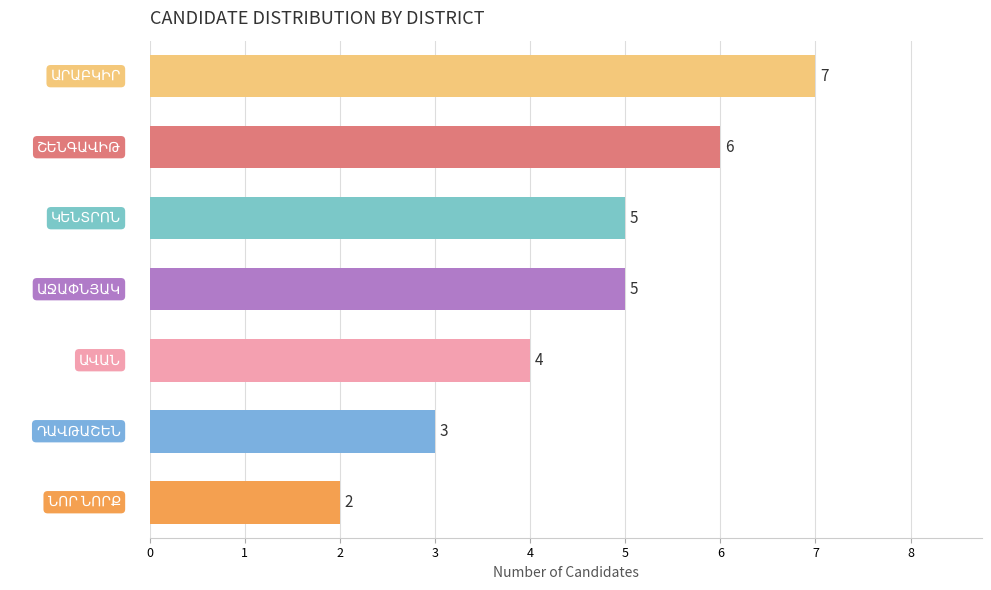

What is the value of the 6th bar from the top?

3